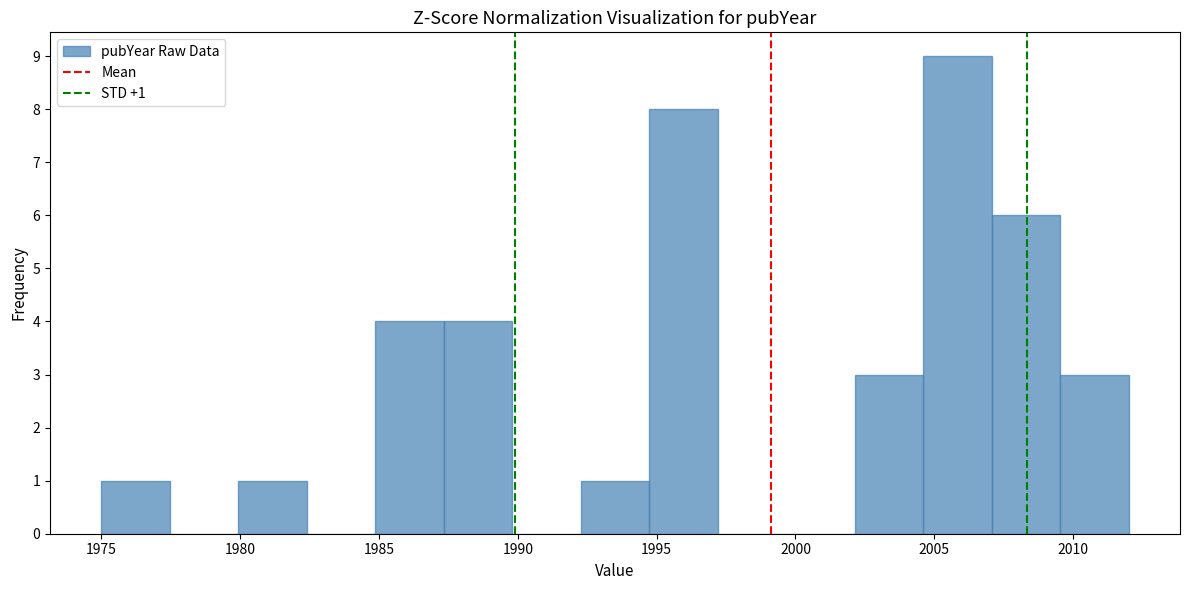

Over which range of the x-axis is the bar tallest?

2004.5 to 2007.0